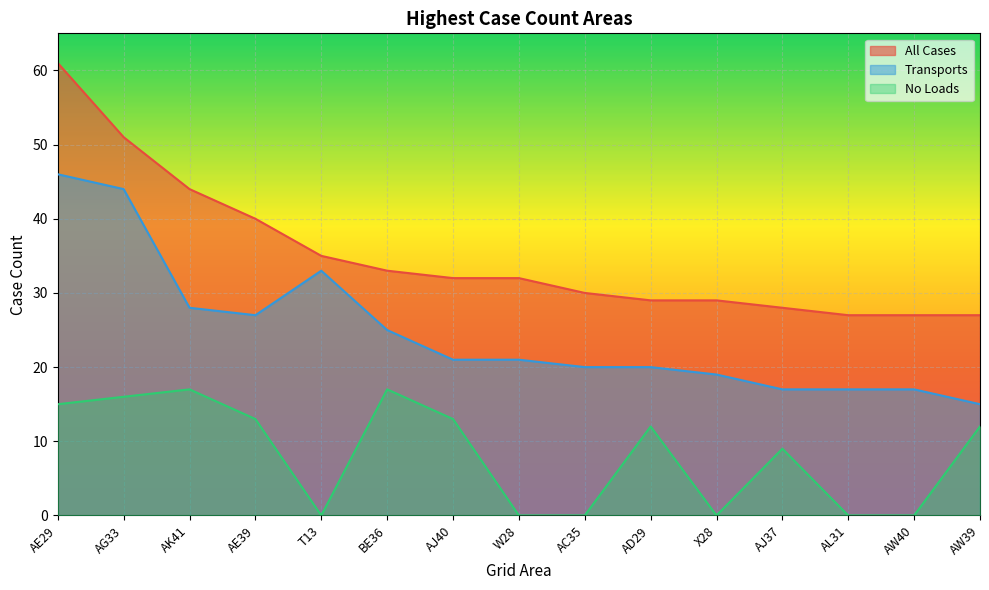

Reading left to right, extract all data points from this chart.

All Cases: 61	51	44	40	35	33	32	32	30	29	29	28	27	27	27
Transports: 46	44	28	27	33	25	21	21	20	20	19	17	17	17	15
No Loads: 15	16	17	13	0	17	13	0	0	12	0	9	0	0	12